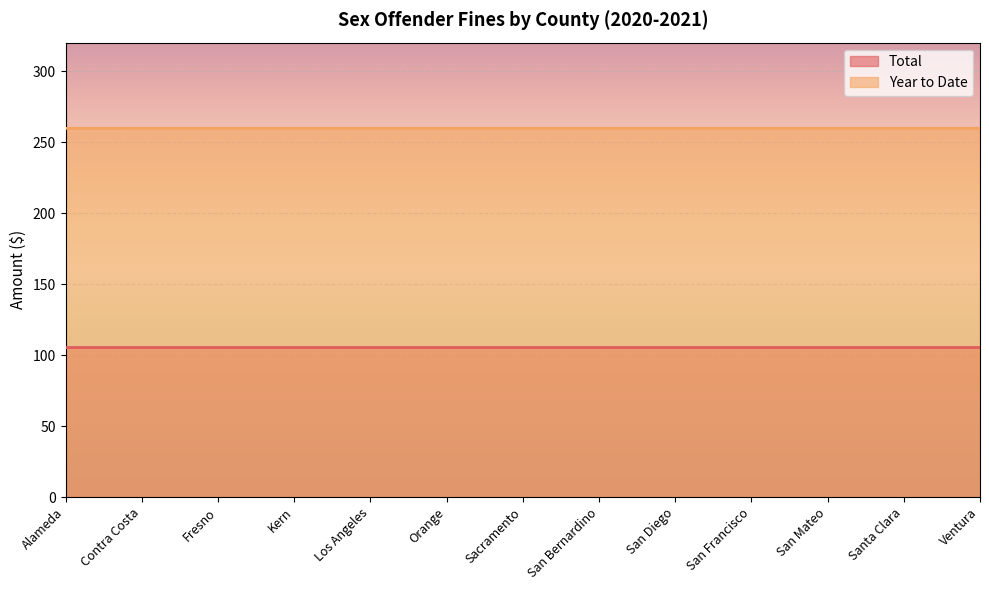

What is the minimum value for Total?

105.3